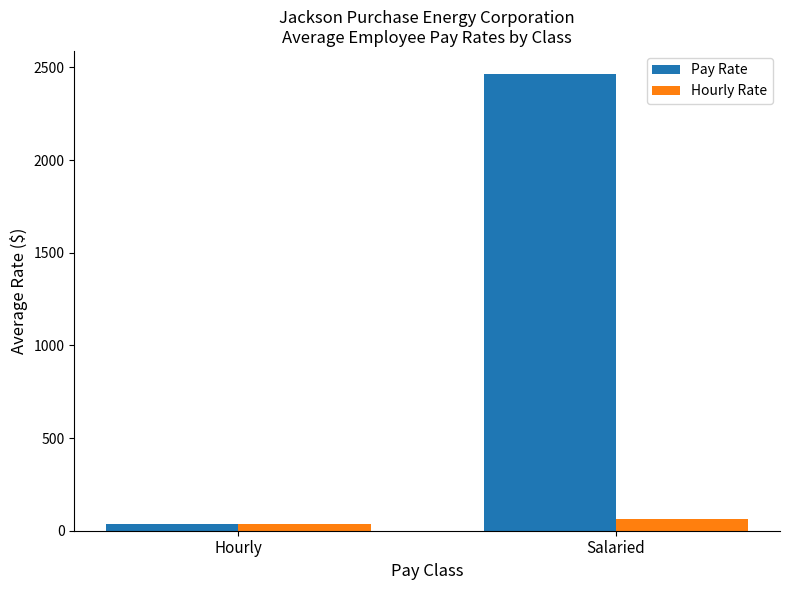

Which category has the lowest value in the Pay Rate series?

Hourly